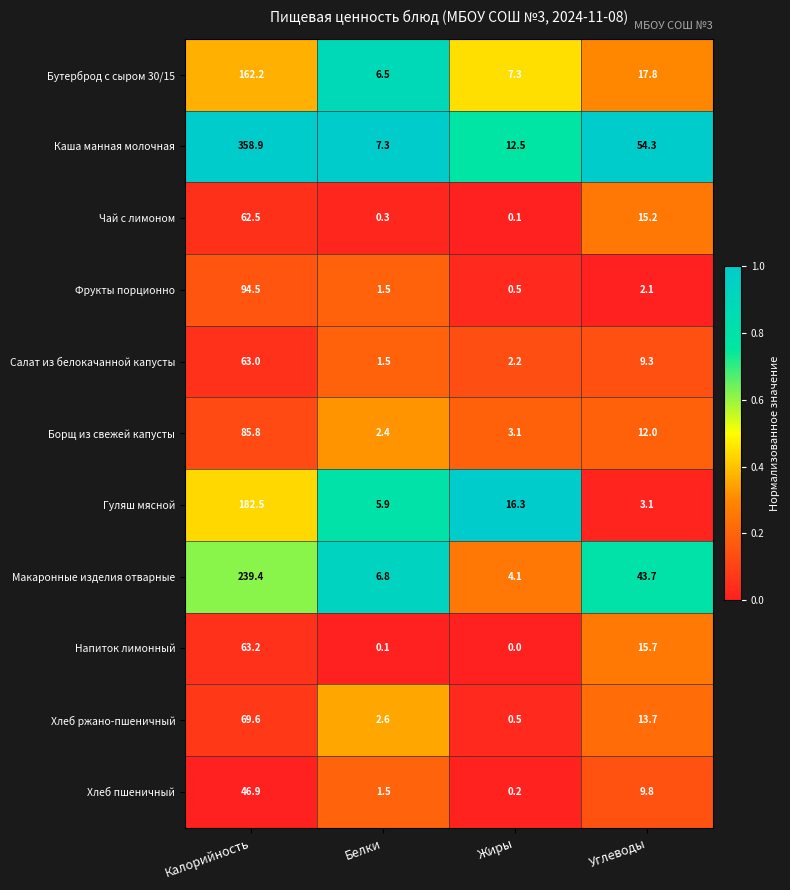

The value of Макаронные изделия отварные at Углеводы is 23.4. True or false?

False